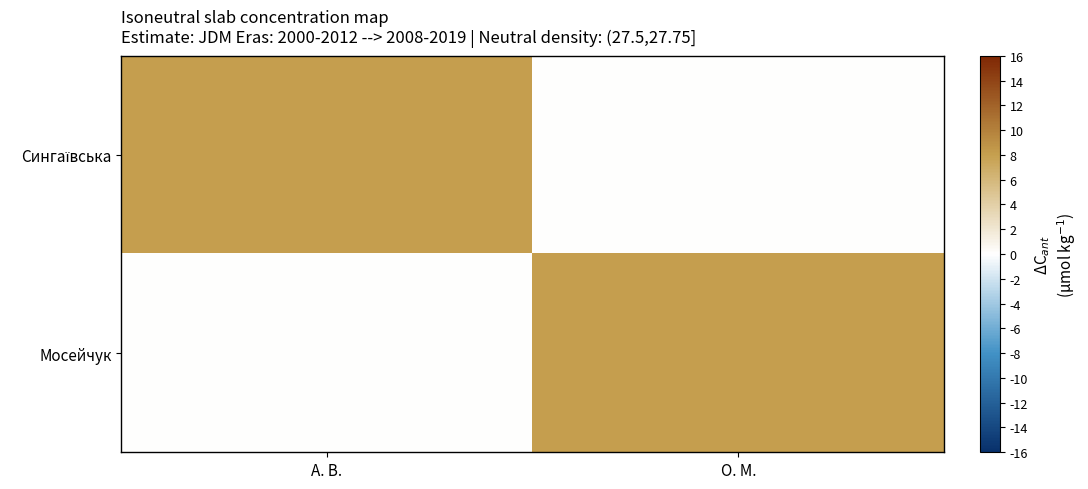

At how many categories does at least one series exceed 7?

2